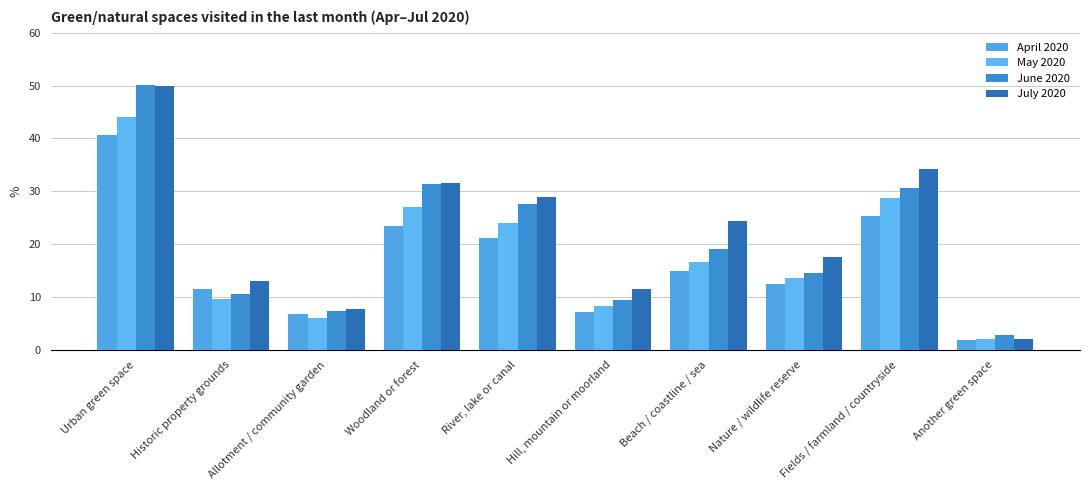

Reading right to left, extract all data points from this chart.

April 2020: Another green space=2.0	Fields / farmland / countryside=25.3	Nature / wildlife reserve=12.6	Beach / coastline / sea=14.9	Hill, mountain or moorland=7.2	River, lake or canal=21.2	Woodland or forest=23.5	Allotment / community garden=6.8	Historic property grounds=11.5	Urban green space=40.6
May 2020: Another green space=2.0	Fields / farmland / countryside=28.7	Nature / wildlife reserve=13.6	Beach / coastline / sea=16.7	Hill, mountain or moorland=8.3	River, lake or canal=23.9	Woodland or forest=27.0	Allotment / community garden=6.0	Historic property grounds=9.6	Urban green space=44.1
June 2020: Another green space=2.8	Fields / farmland / countryside=30.6	Nature / wildlife reserve=14.5	Beach / coastline / sea=19.1	Hill, mountain or moorland=9.5	River, lake or canal=27.6	Woodland or forest=31.4	Allotment / community garden=7.3	Historic property grounds=10.5	Urban green space=50.2
July 2020: Another green space=2.0	Fields / farmland / countryside=34.2	Nature / wildlife reserve=17.6	Beach / coastline / sea=24.4	Hill, mountain or moorland=11.5	River, lake or canal=29.0	Woodland or forest=31.6	Allotment / community garden=7.8	Historic property grounds=13.0	Urban green space=49.9